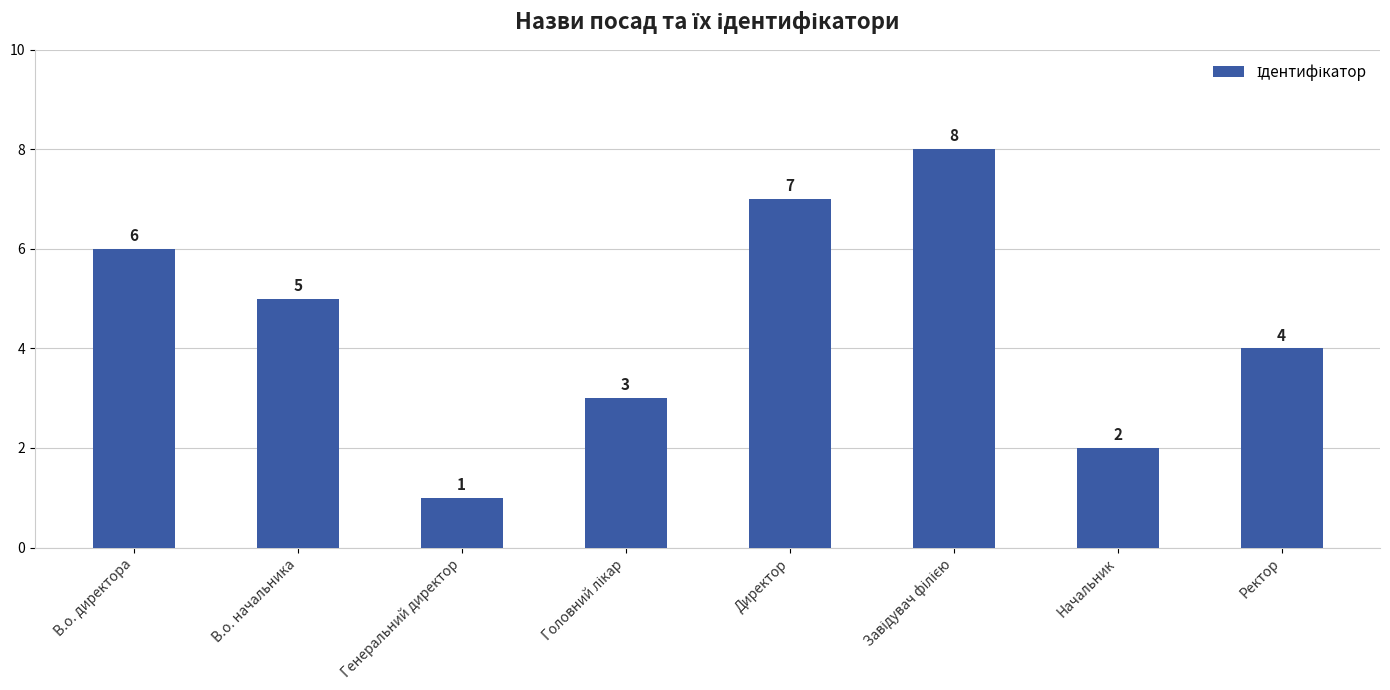

What is the change in value from В.о. начальника to Ректор?

-1